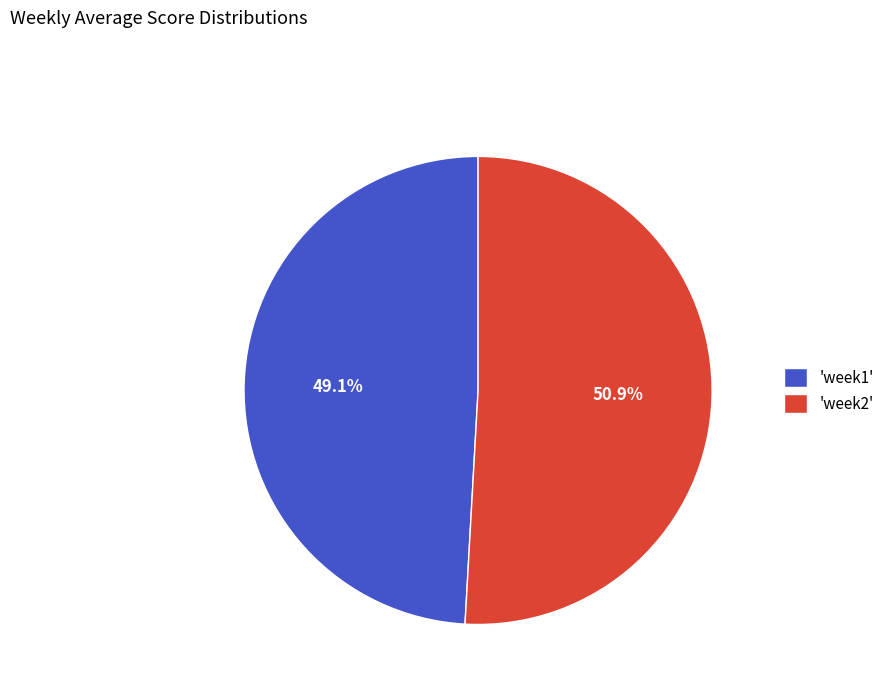

What is the smallest slice in the pie chart?

'week1'